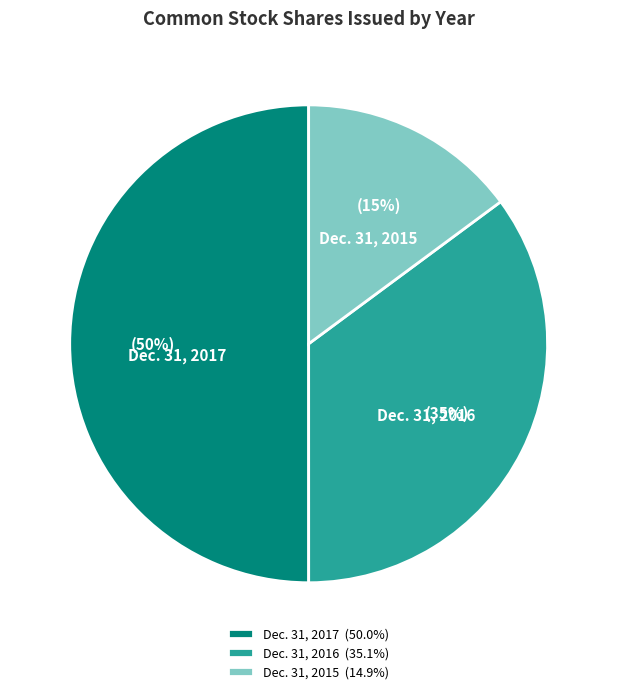

To the nearest percent, what percentage of the pie is Dec. 31, 2016 (35.1%)?

35%